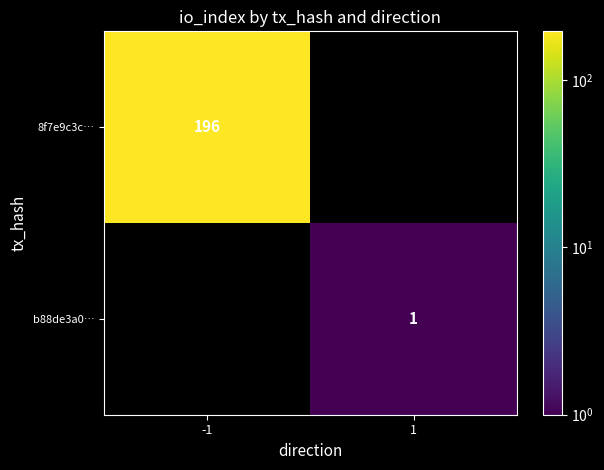

Is it true that 8f7e9c3c… equals 196 at -1?

True